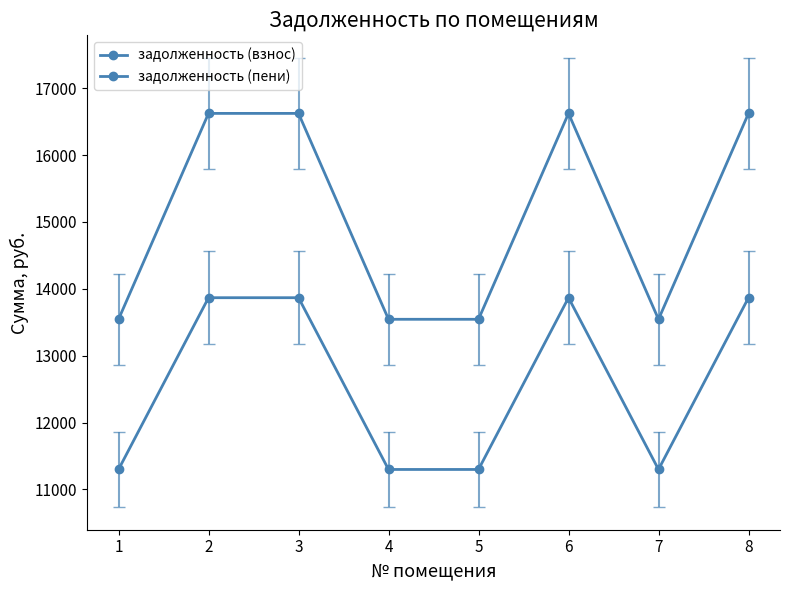

Does the chart have visible grid lines?

No